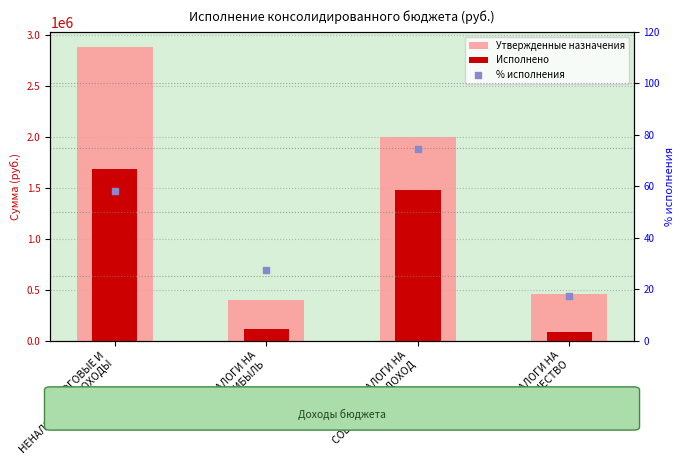

Where is Исполнено nearest to the value 880208?

НАЛОГИ НА
СОВОКУПНЫЙ ДОХОД